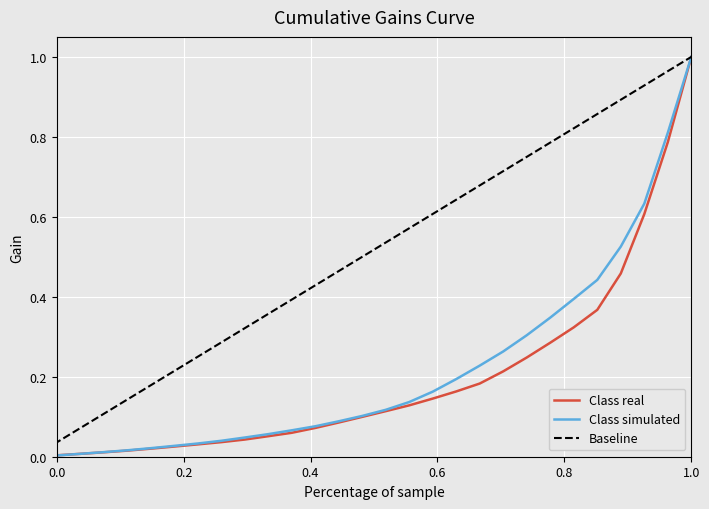

Which series ends up on top after the final intersection of Class simulated and Class real?

Class simulated